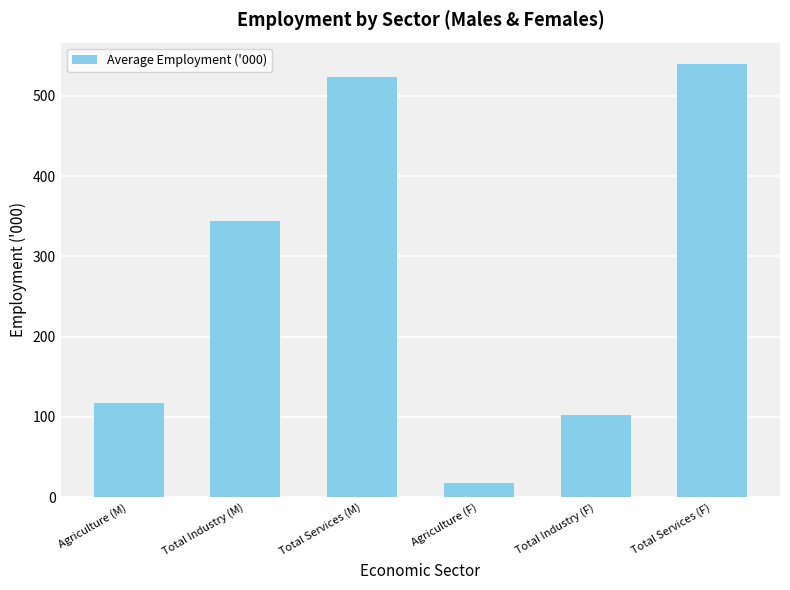

Is it true that the value at Total Services (F) is 931.4?

False